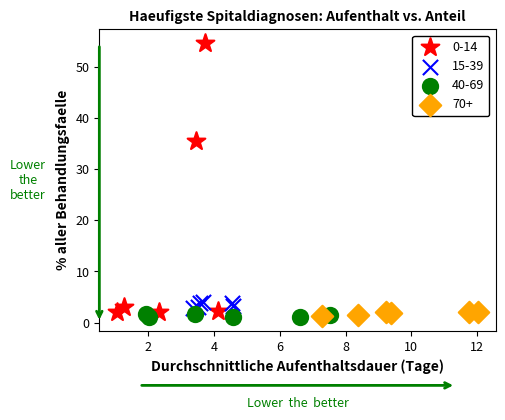

What are all the series names shown in the legend?

0-14, 15-39, 40-69, 70+